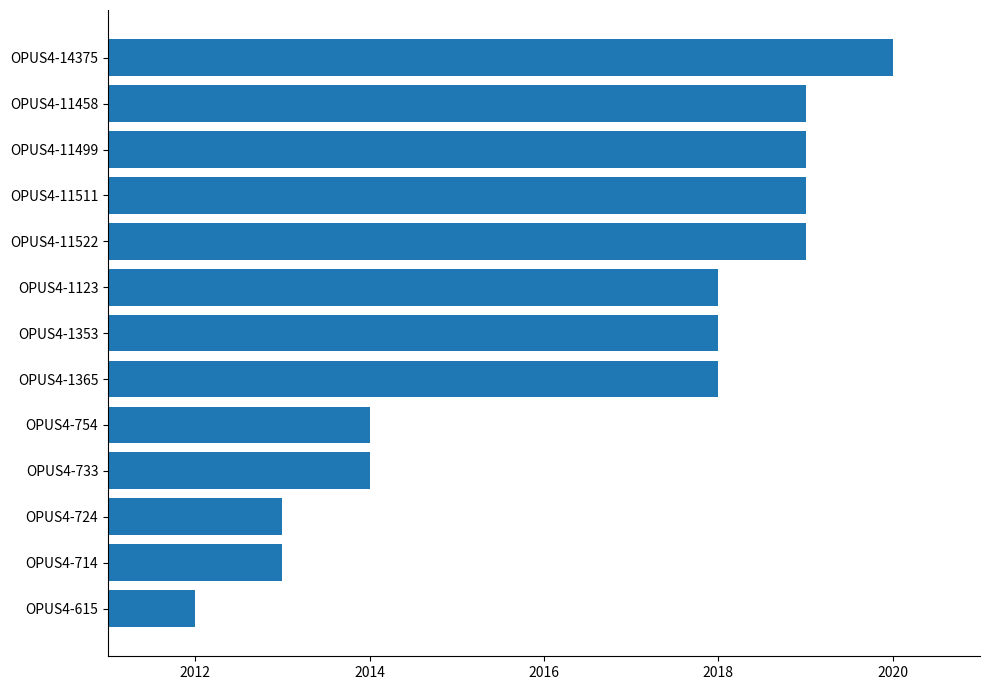

Which has a higher value, OPUS4-14375 or OPUS4-615?

OPUS4-14375